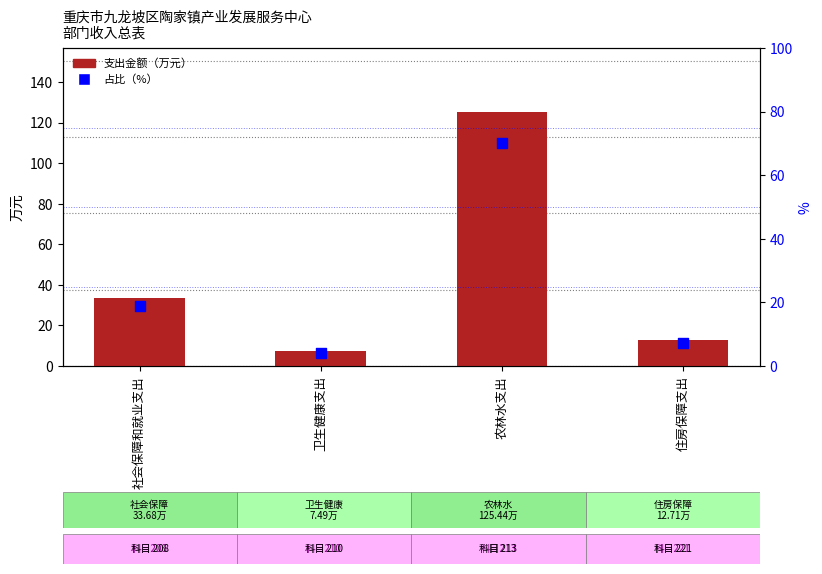

Which series reaches the minimum Y coordinate?

占比（%）